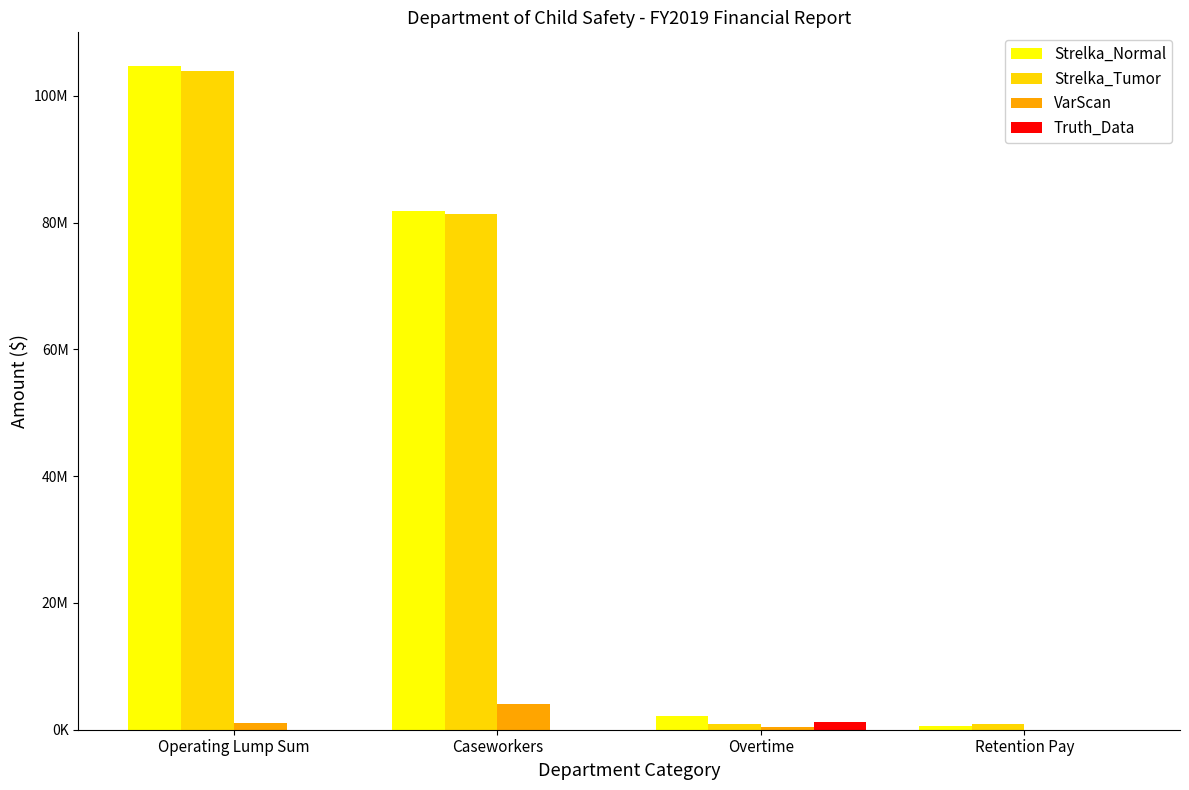

What are all the series names shown in the legend?

Strelka_Normal, Strelka_Tumor, VarScan, Truth_Data